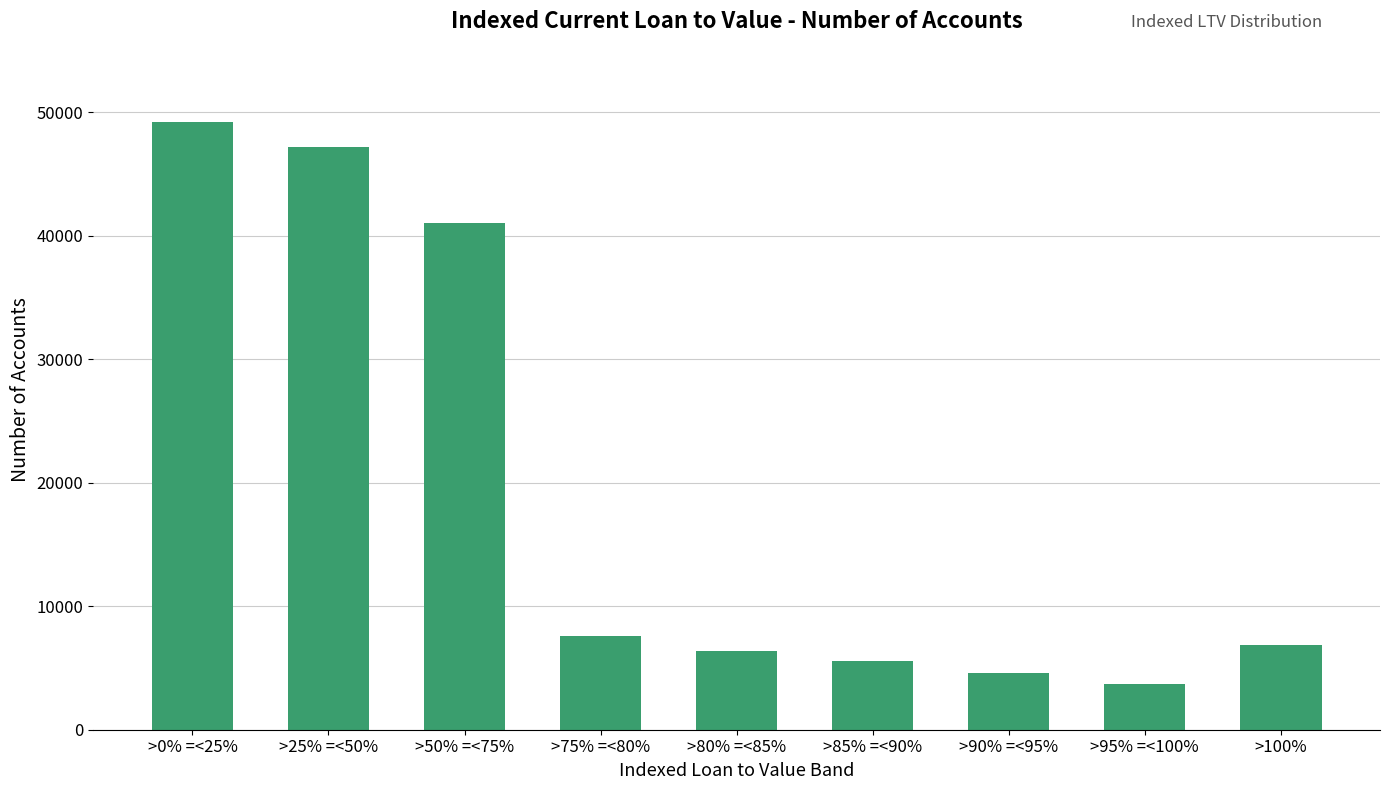

The chart shows a value of 49208 at >0% =<25%. True or false?

True